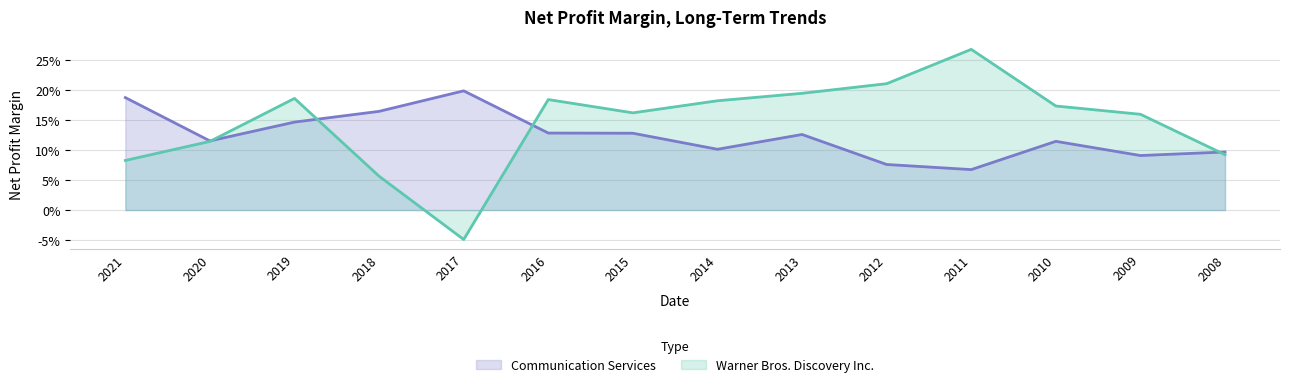

The Warner Bros. Discovery Inc. series shows 0.3 at 2016. True or false?

False